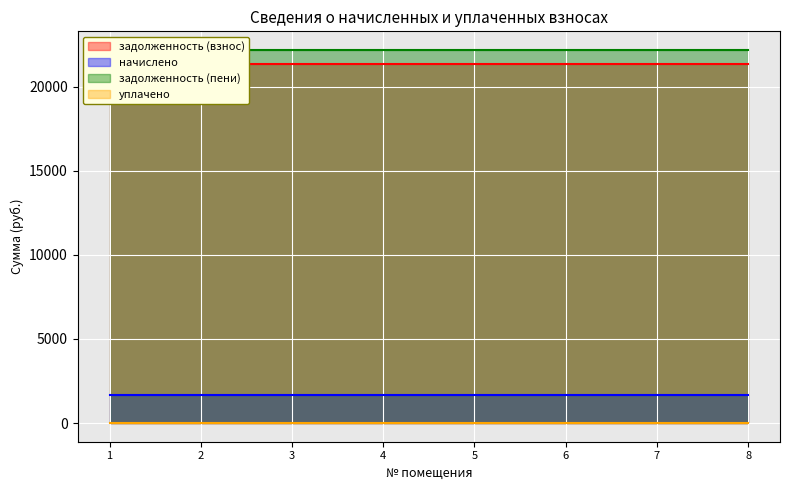

At which category does the chart reach its minimum across all series?

1